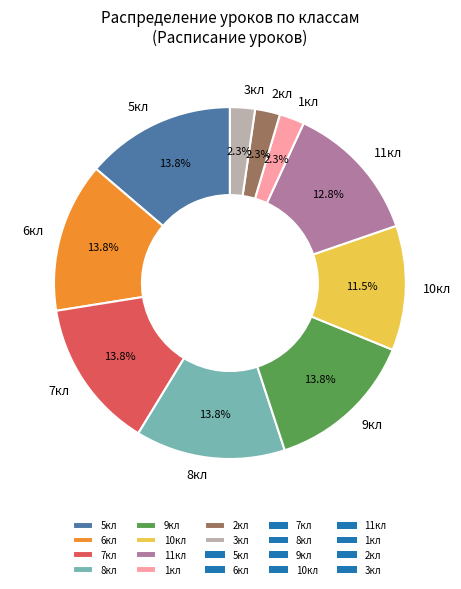

How many slices are in this pie chart?

10